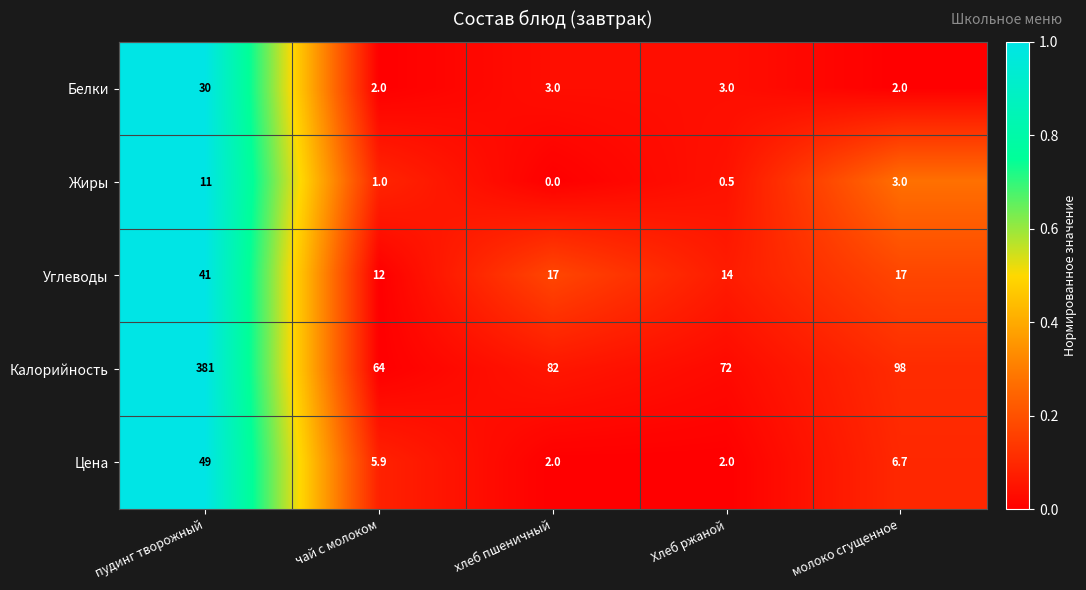

At how many categories does at least one series exceed 0?

5